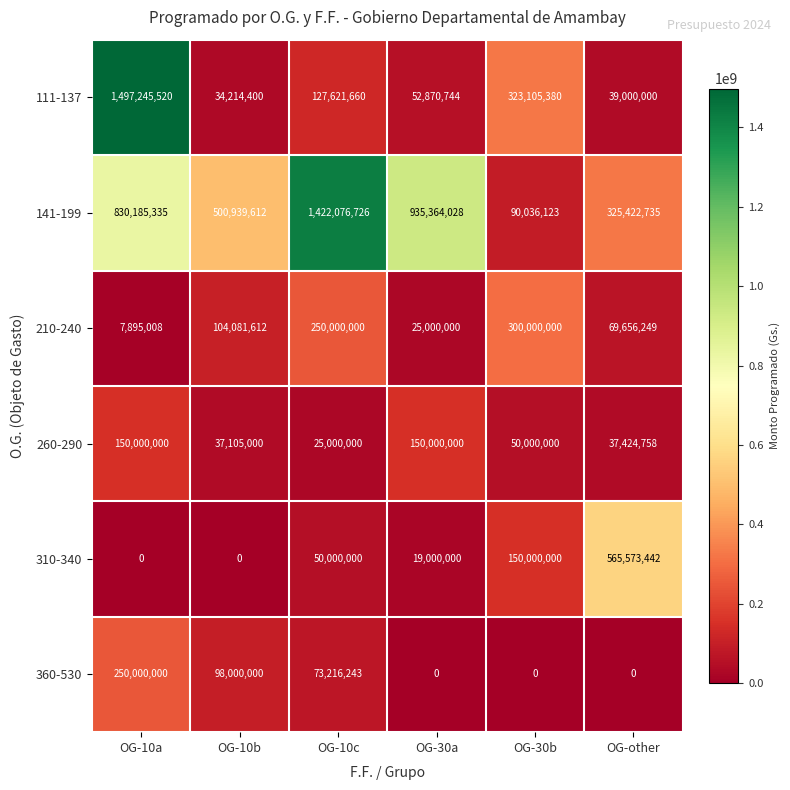

At which category is the sum across all series the highest?

OG-10a